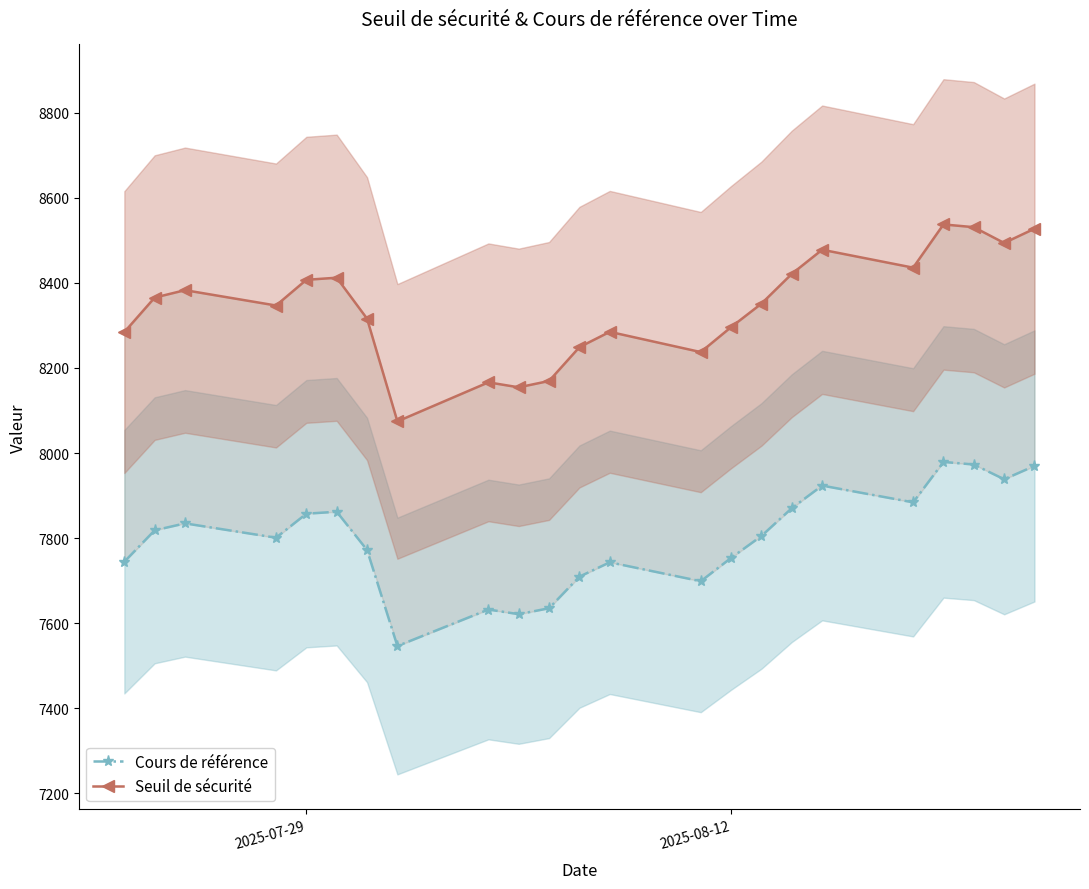

Reading left to right, transcribe all the data shown in this chart.

Cours de référence: 7744.4	7818.3	7834.6	7800.9	7857.4	7862.0	7772.0	7546.2	7632.0	7621.0	7635.0	7709.3	7743.0	7698.5	7753.4	7805.0	7870.3	7923.4	7884.1	7979.1	7973.0	7938.3	7969.7
Seuil de sécurité: 8284.4	8365.6	8383.0	8346.9	8407.4	8412.3	8316.0	8074.4	8166.3	8154.5	8169.5	8249.0	8285.0	8237.4	8296.2	8351.3	8421.3	8478.1	8435.9	8537.6	8531.1	8494.0	8527.6